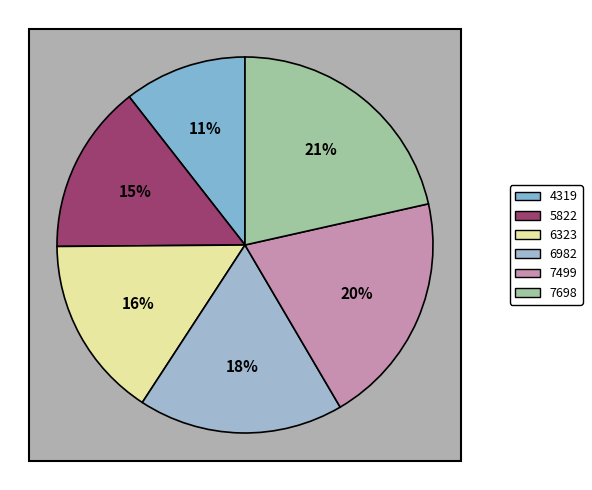

To the nearest percent, what is the combined percentage of 4319 and 6982?

28%